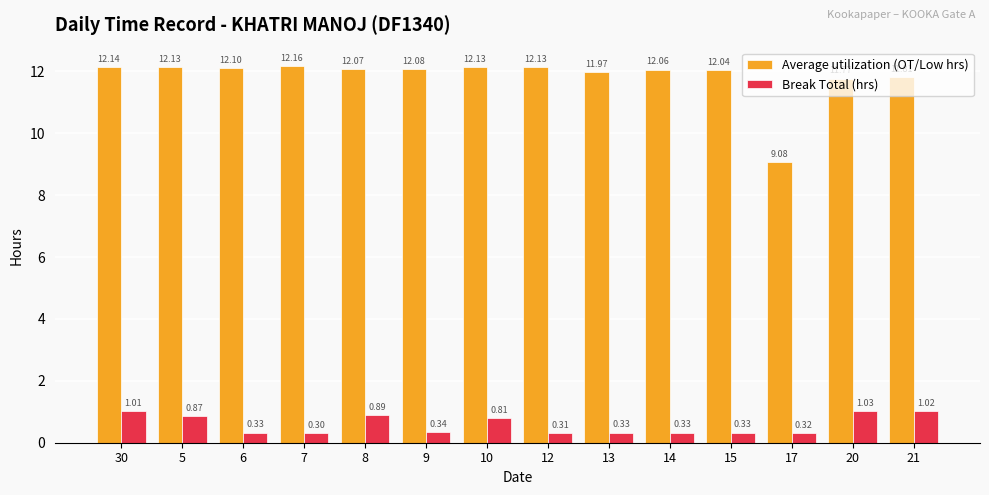

What is the difference between the Break Total (hrs) values at 15 and 10?

0.5